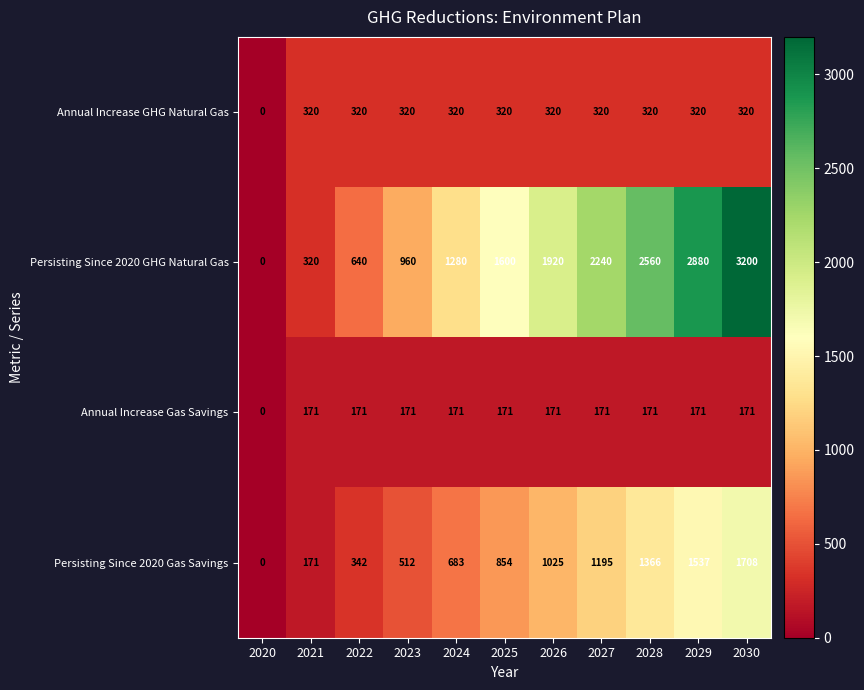

The Annual Increase GHG Natural Gas series shows 320 at 2026. True or false?

True